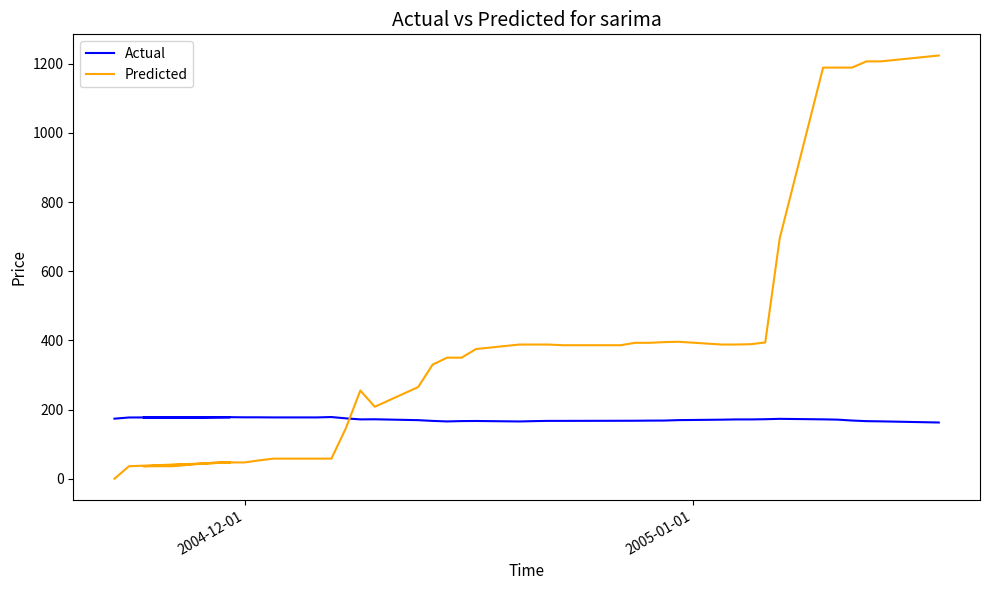

Is the value of Predicted at 33 greater than the value of Actual at 24?

Yes